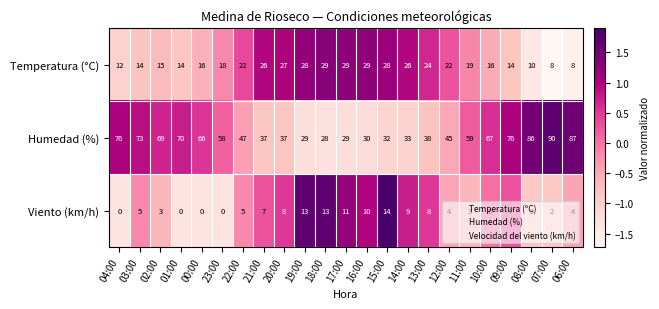

What is the smallest value displayed?

0